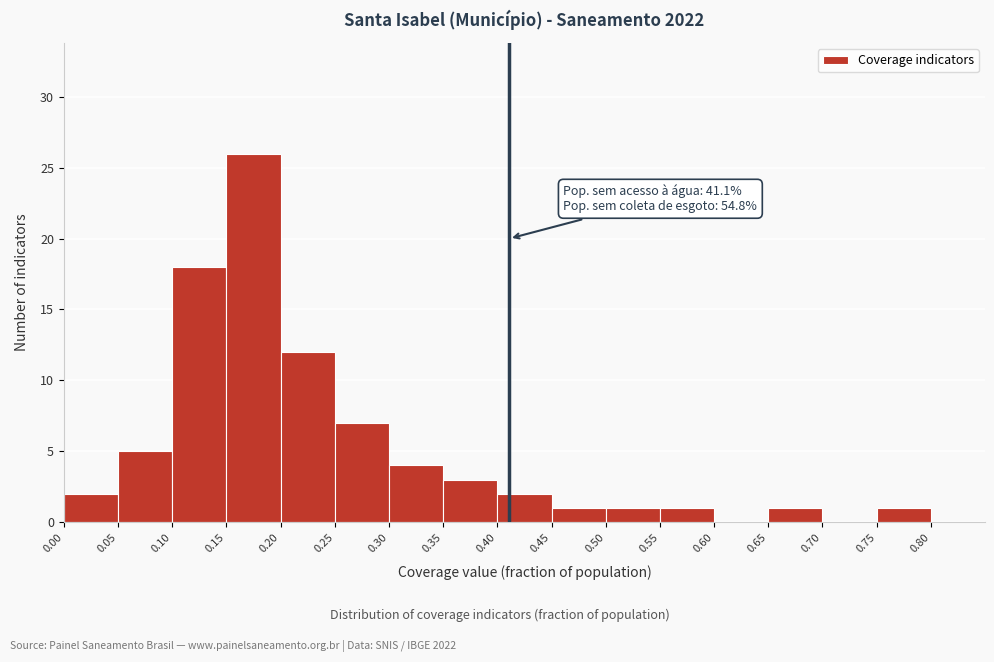

Which range on the x-axis has the tallest bar?

0.15 to 0.20